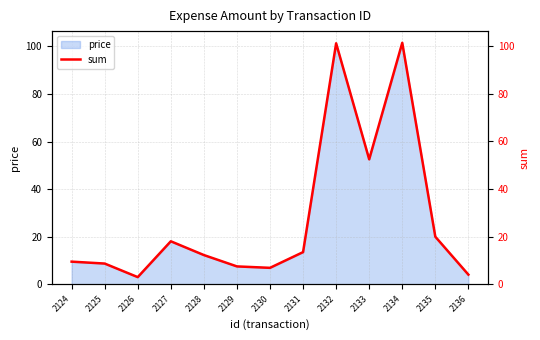

What is the difference between the maximum and minimum values?

98.4